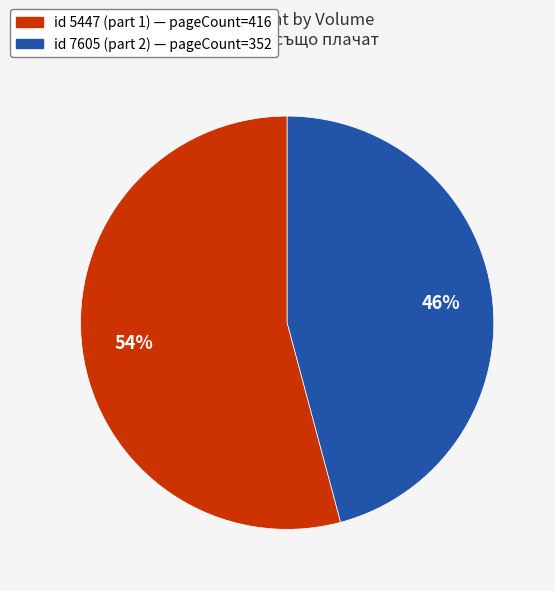

What is the smallest slice in the pie chart?

id 7605 (part 2) — pageCount=352